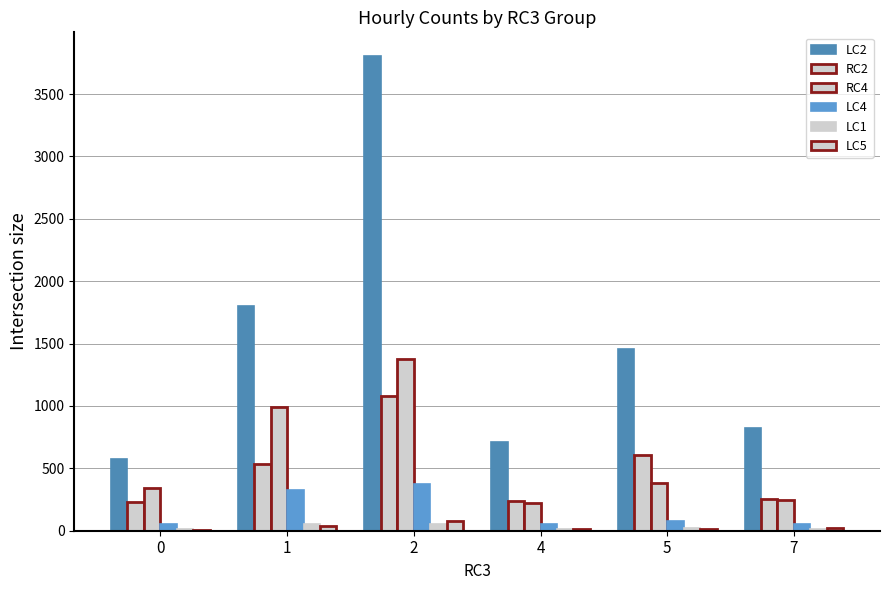

How many categories are shown in the chart?

6